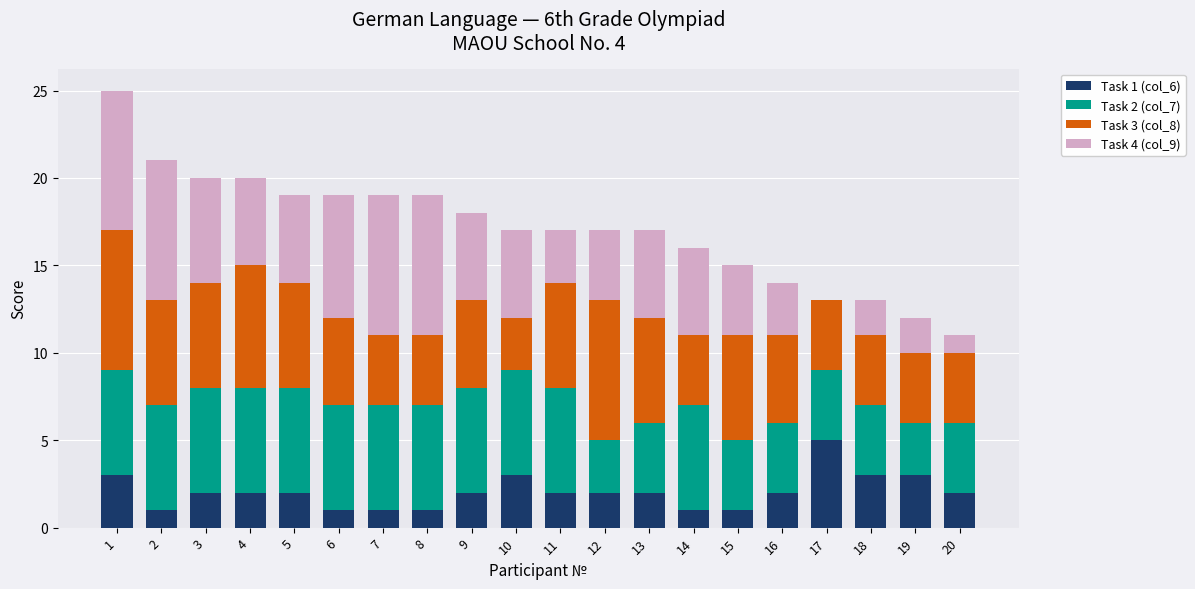

At which category is the sum across all series the highest?

1